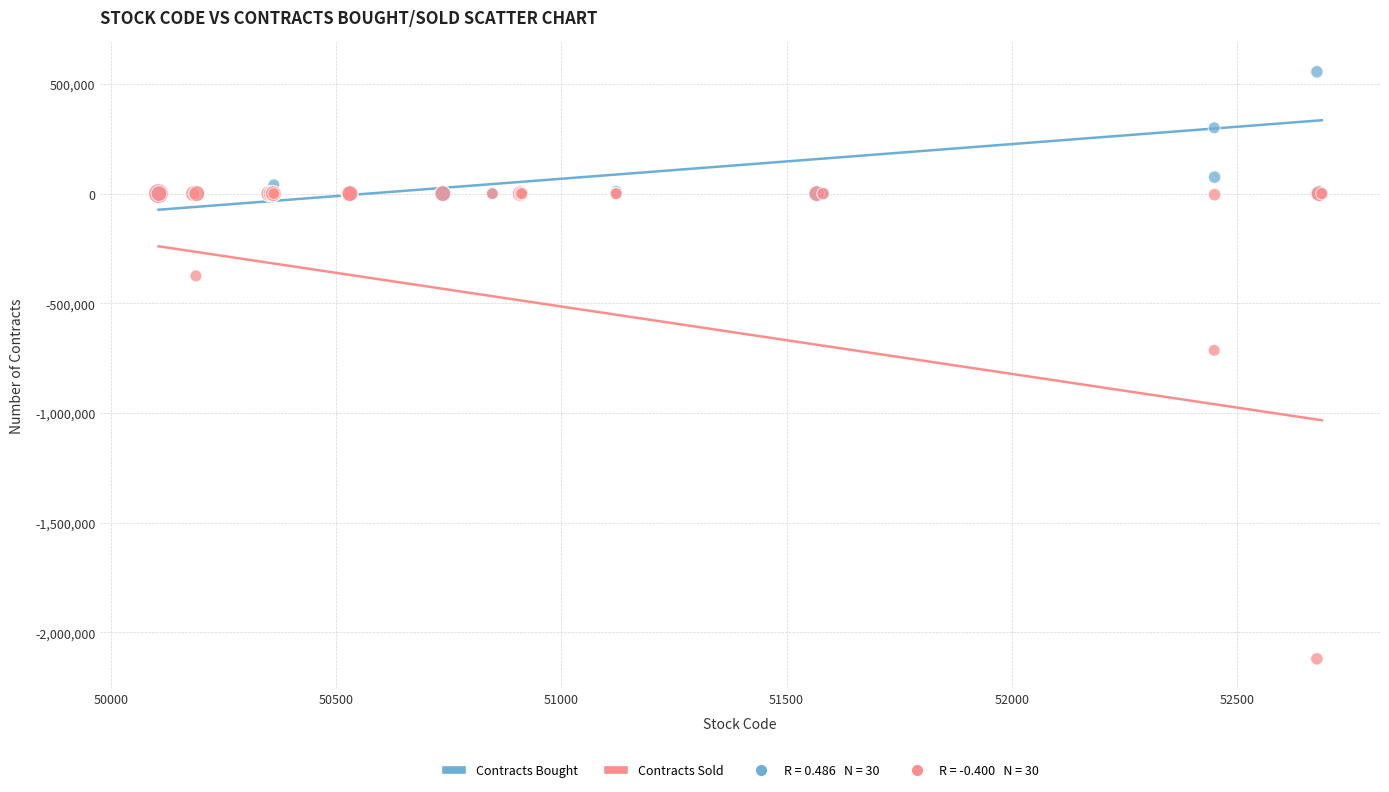

Across all series, what Y value is closest to -782500?

-714000